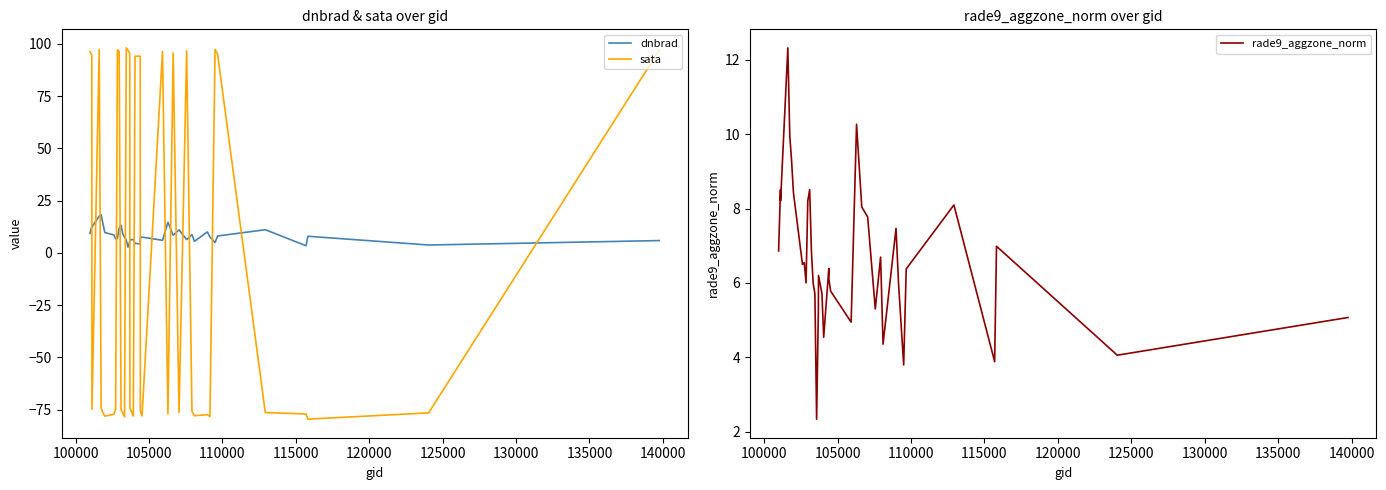

What is the minimum value for sata?

-79.5